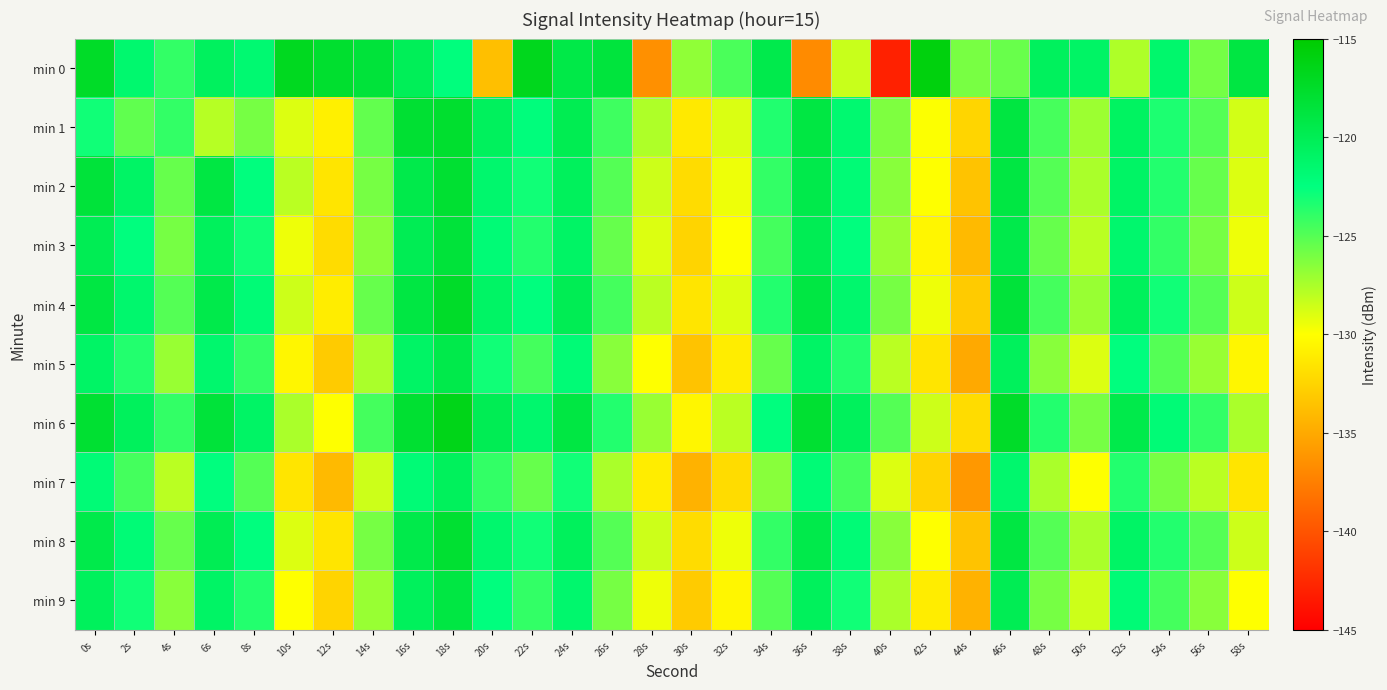

What is the total value across all series at 8s?

-1231.2